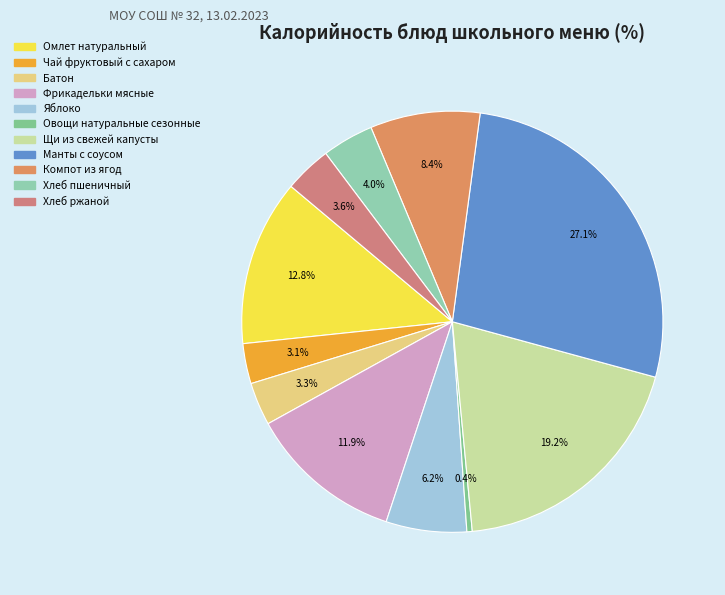

To the nearest percent, what is the combined percentage of Фрикадельки мясные and Манты с соусом?

39%